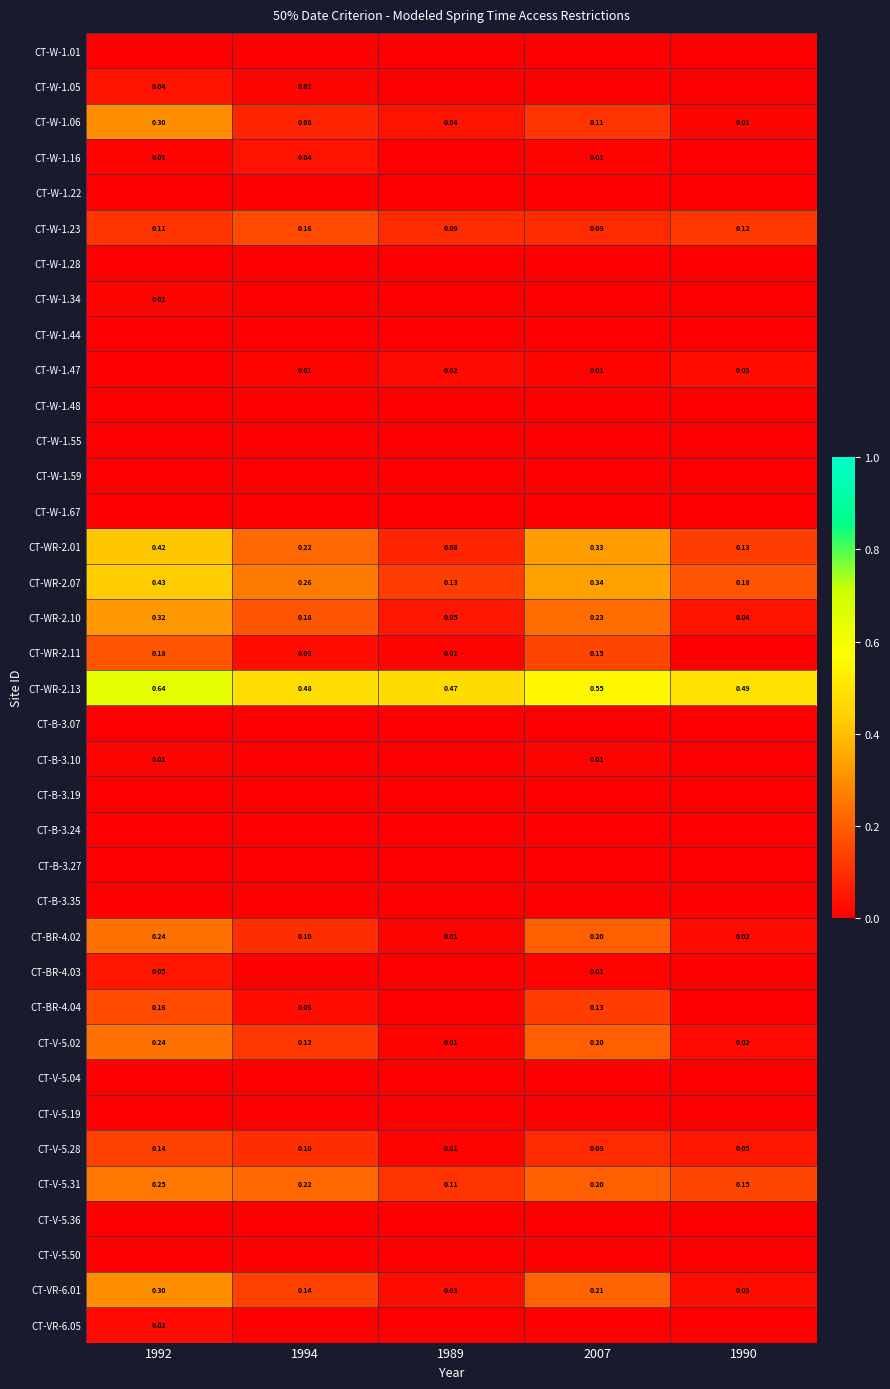

At which category is the sum across all series the highest?

1992